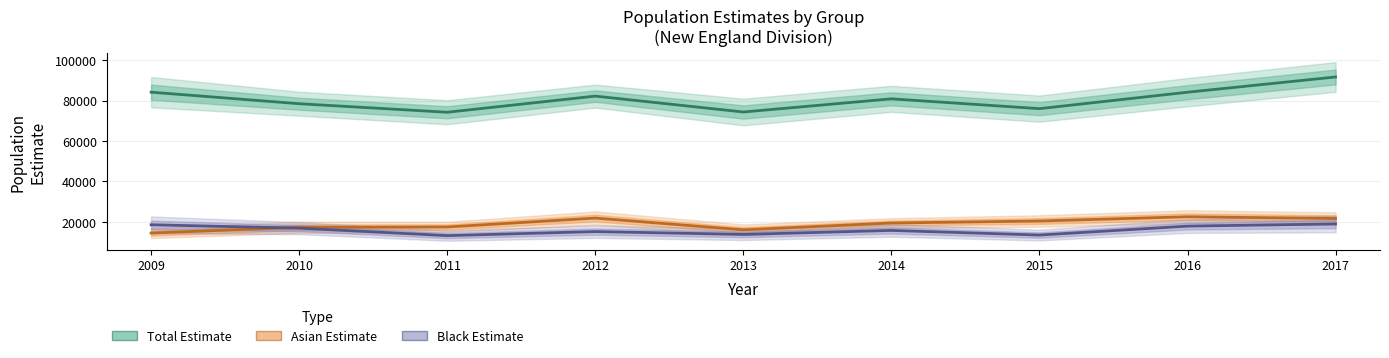

In Total Estimate, how many points are lower than both neighbors (excluding endpoints)?

3